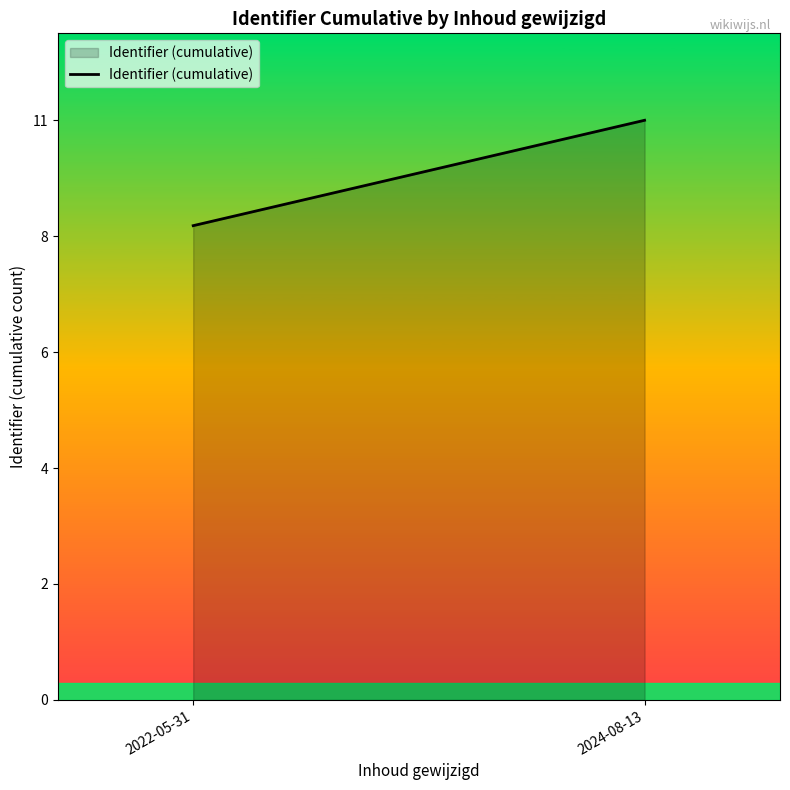

What is the value of the 2nd point from the left?

11